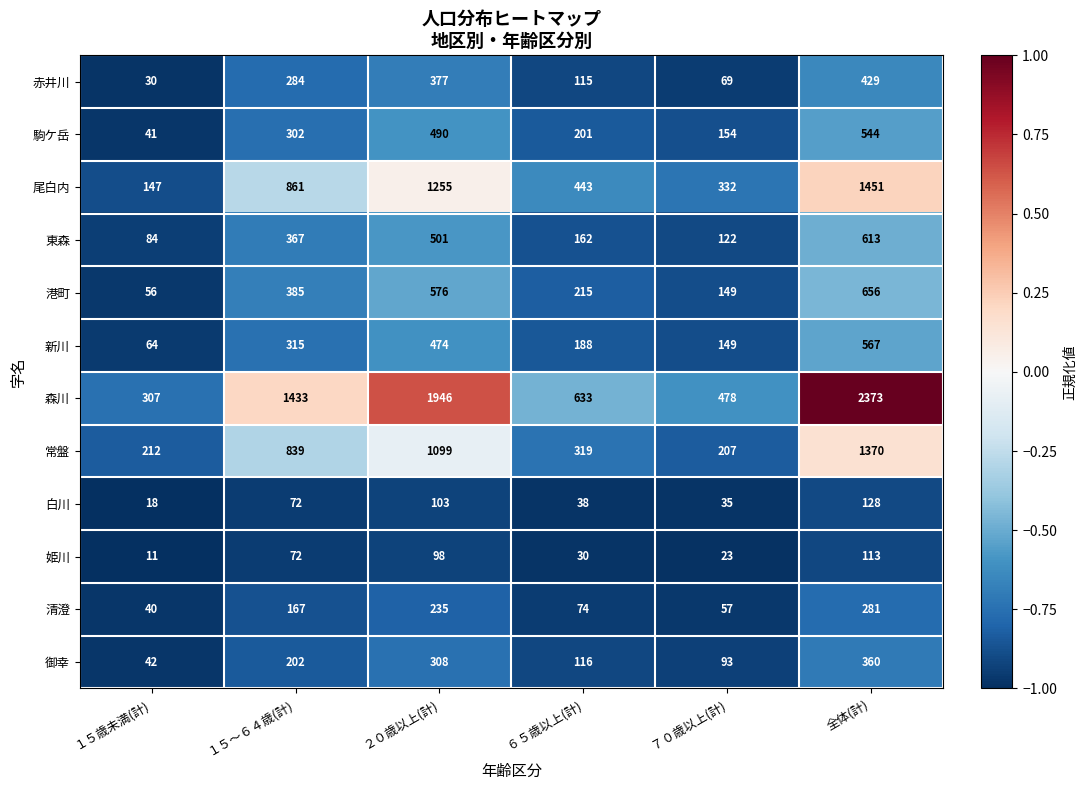

Read the 御幸 value at 全体(計), to the nearest 5.

360